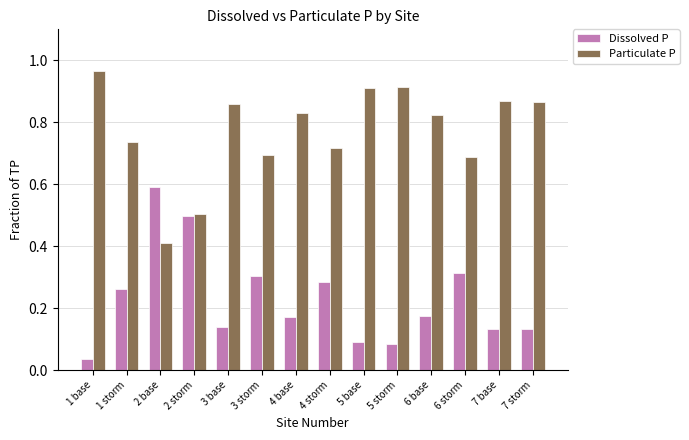

What is the sum of the Dissolved P values at 3 storm and 3 base?

0.4